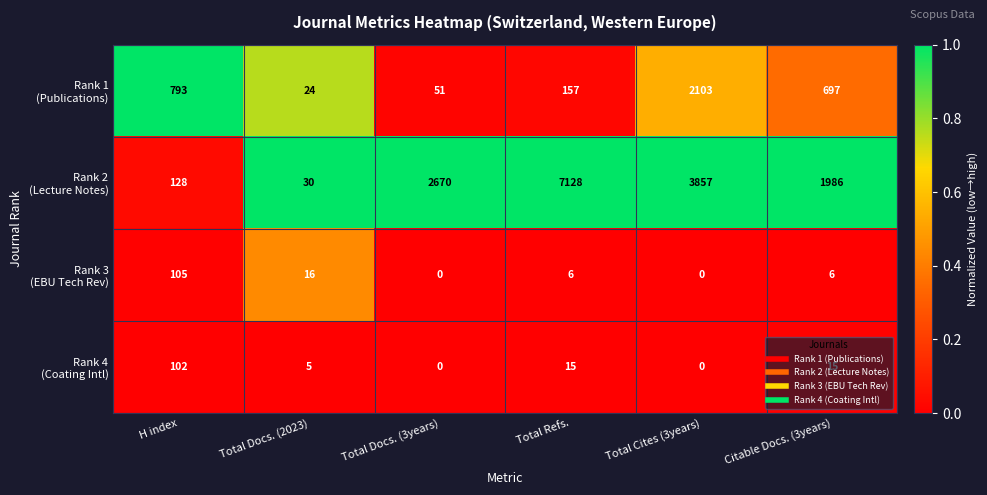

What is the spread (max minus min) of values at H index?

691